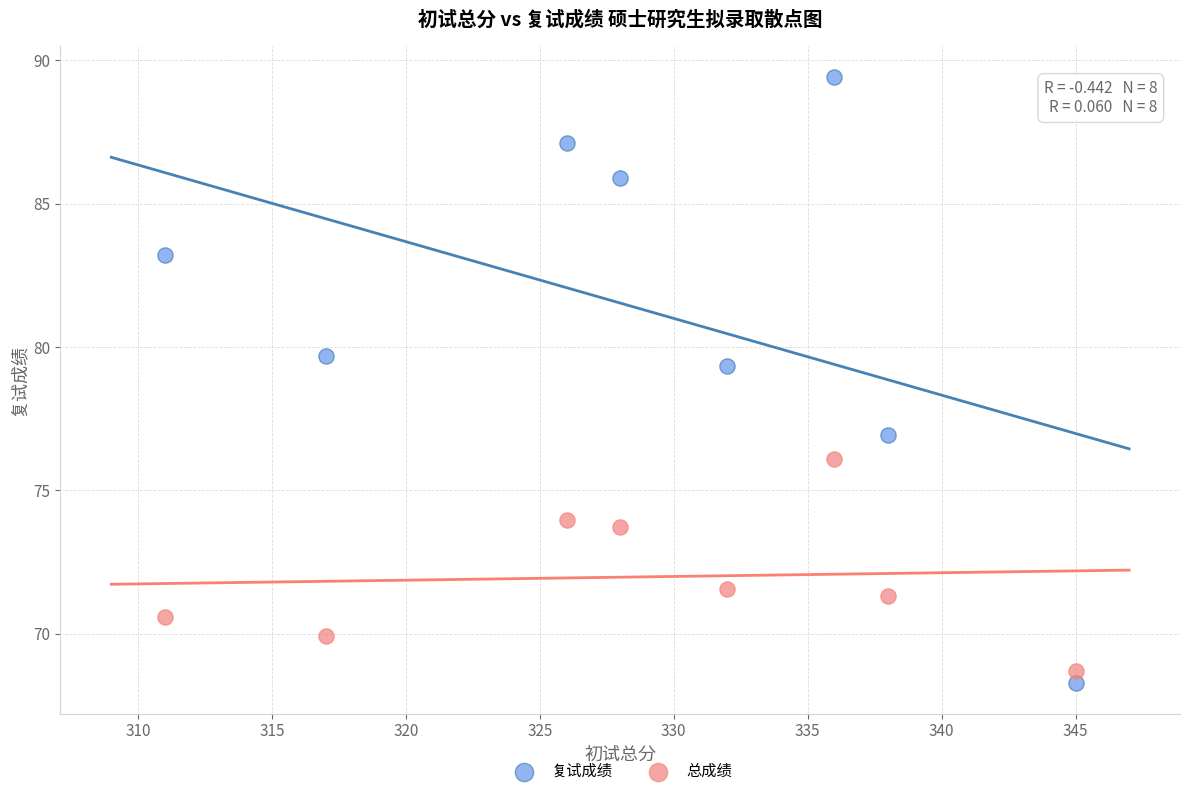

In the 复试成绩 series, what Y value is closest to 78?

76.9